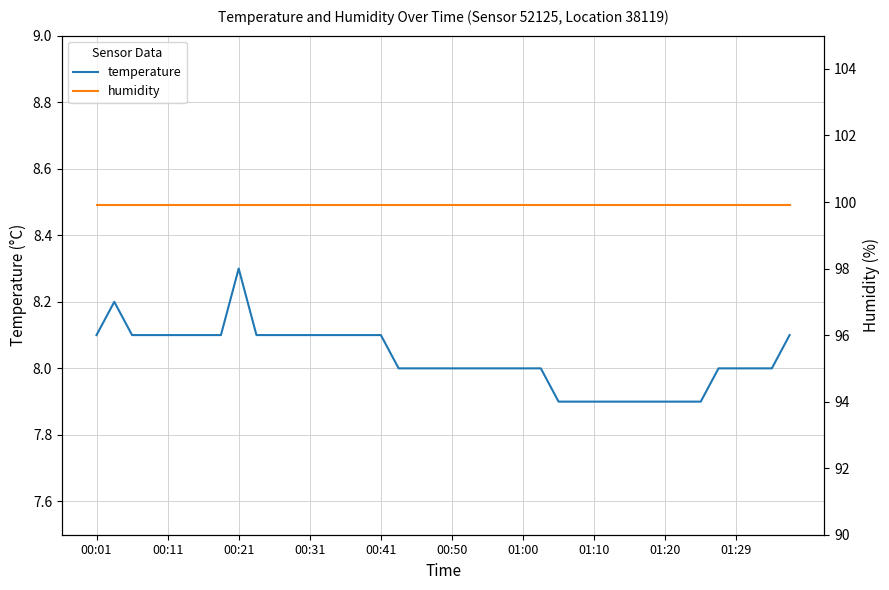

In temperature, how many points are higher than both neighbors (excluding endpoints)?

2